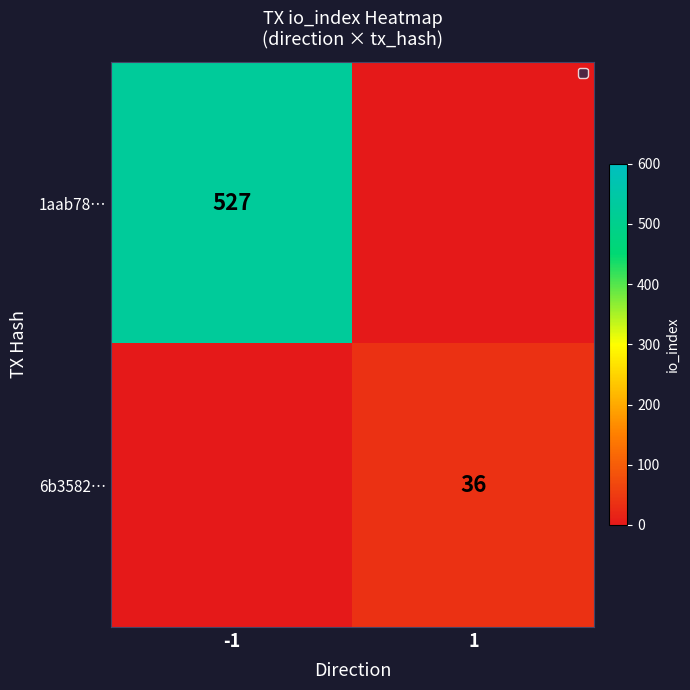

The 6b3582… series shows 36 at 1. True or false?

True